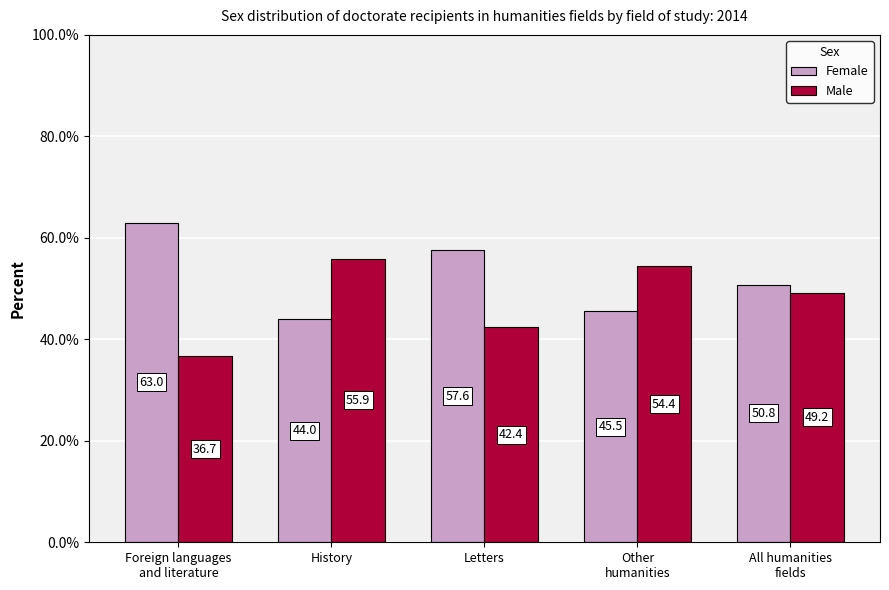

The Female series shows 44.0 at History. True or false?

True